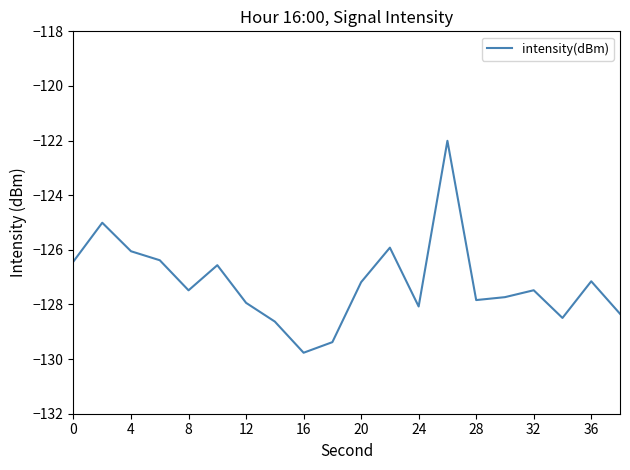

What is the maximum value shown in the chart?

-122.0